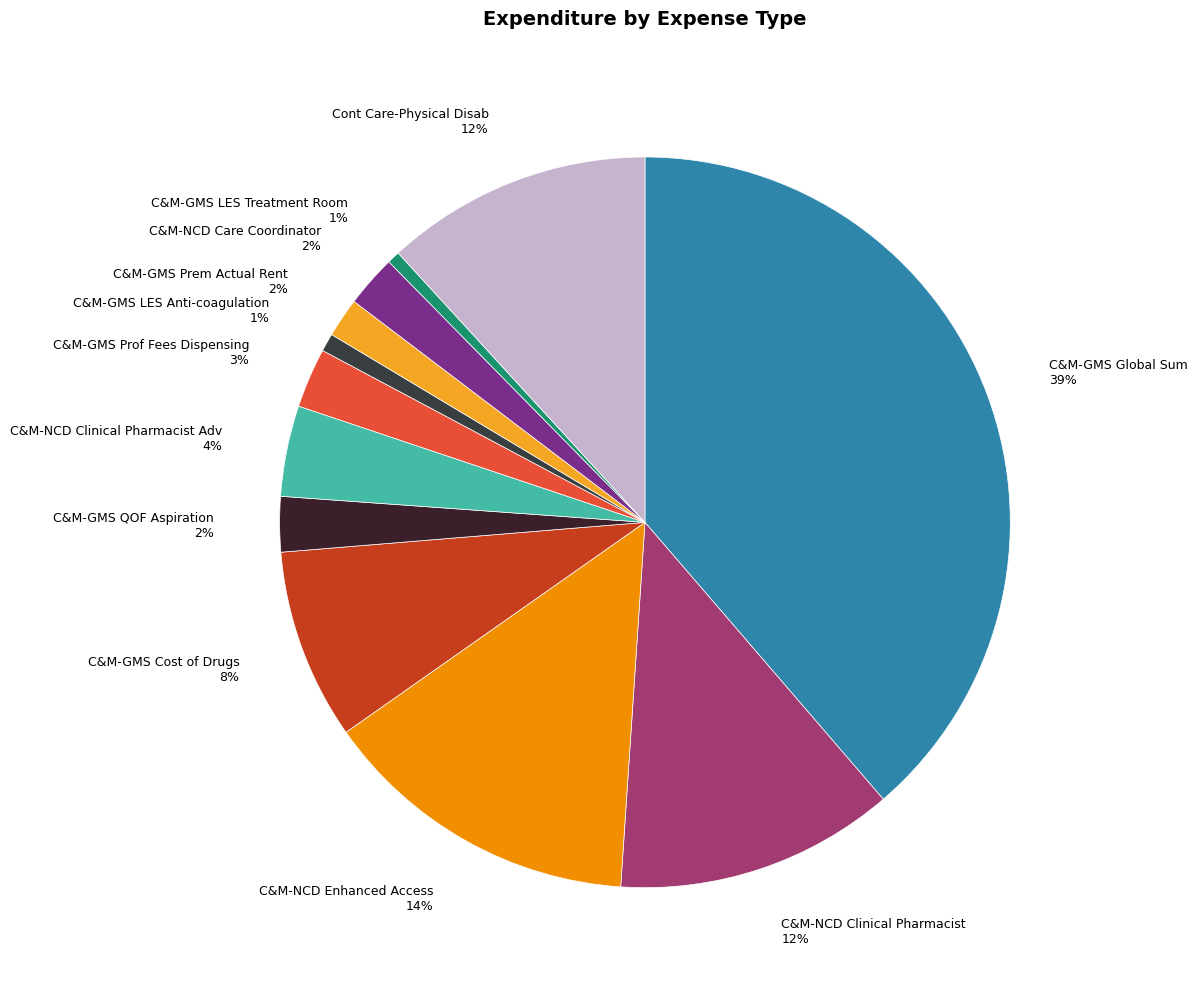

Between C&M-GMS Prem Actual Rent 2% and C&M-NCD Clinical Pharmacist Adv 4%, which is larger?

C&M-NCD Clinical Pharmacist Adv 4%